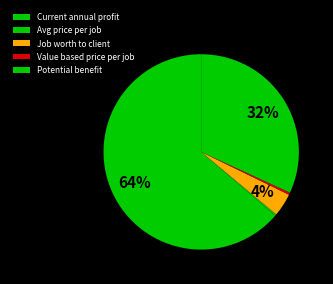

What is the ratio of the value at Job worth to client to the value at Potential benefit?

0.1